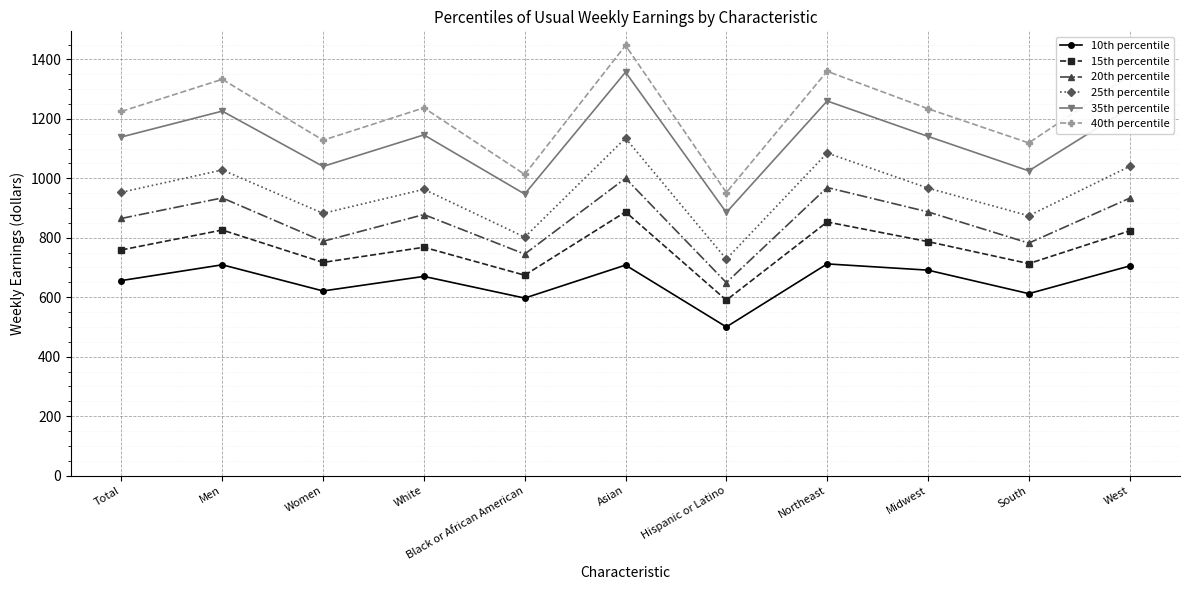

What is the sum of all 15th percentile values?

8397